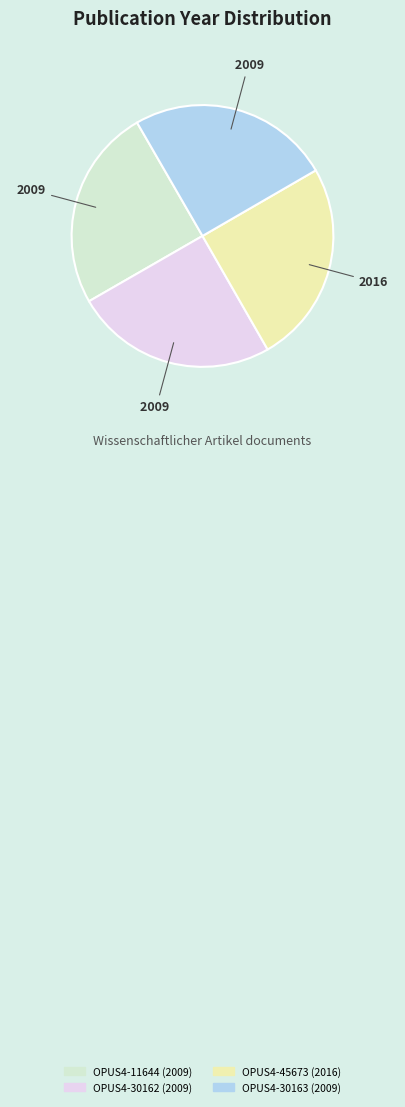

What is the ratio of the value at OPUS4-11644 (2009) to the value at OPUS4-30163 (2009)?

1.0